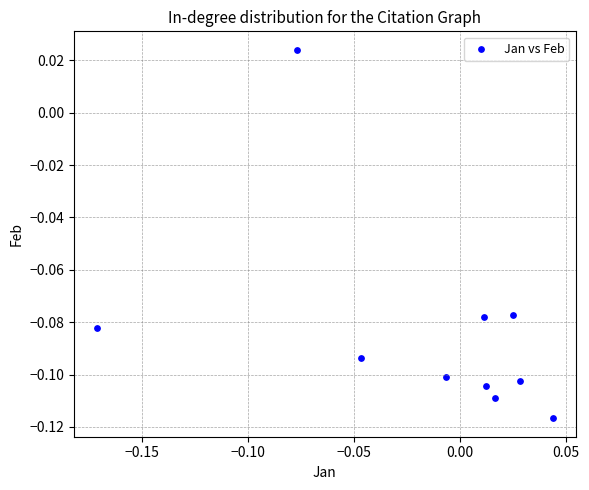

Count the number of points in this scatter plot.

10